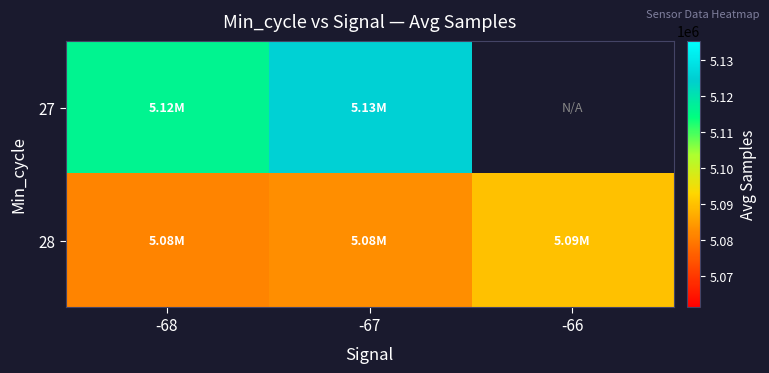

The value of 28 at -67 is 5082768.0. True or false?

True